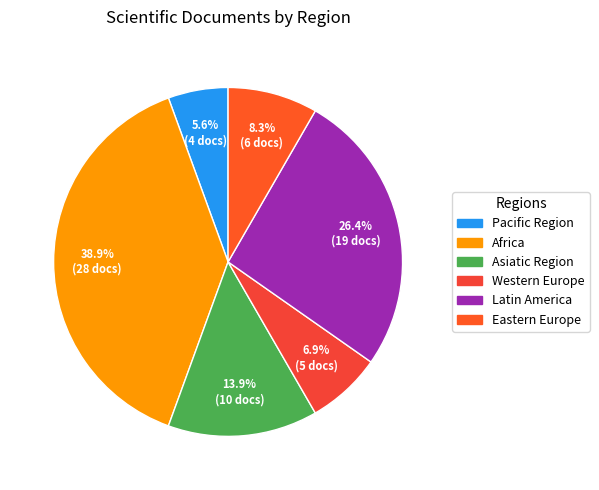

How many segments does this pie chart have?

6